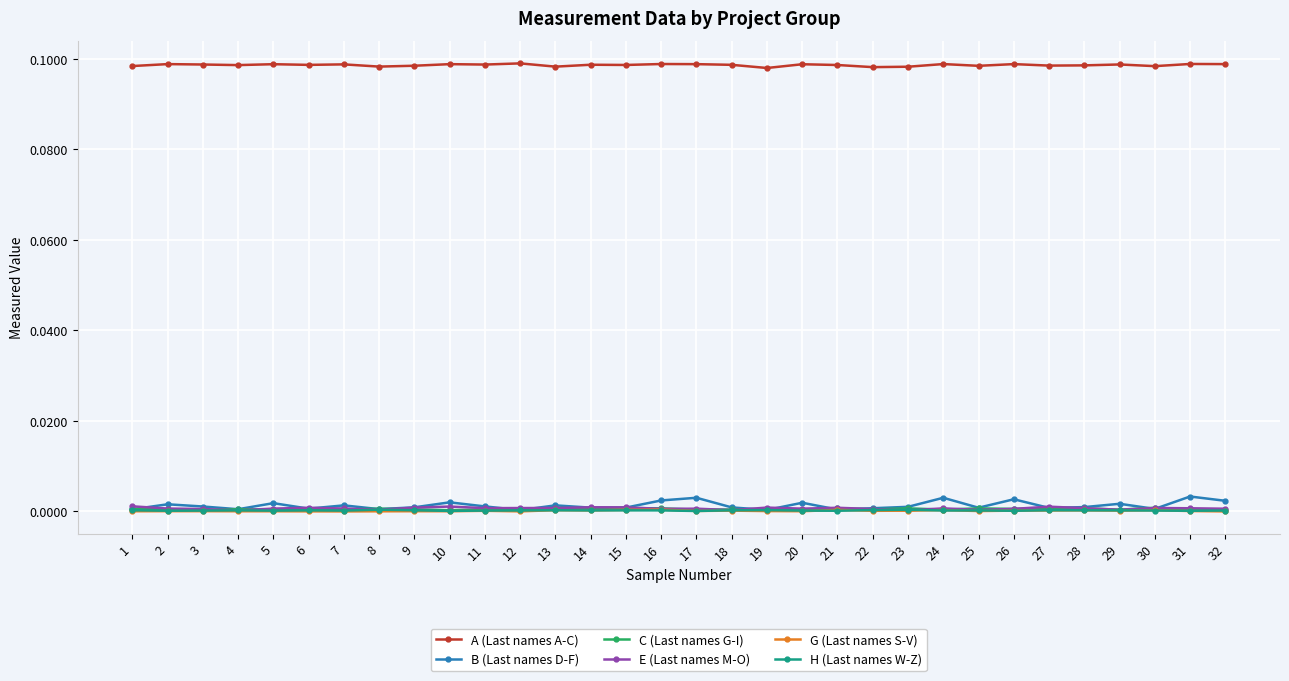

Which series has the largest range (max minus min)?

B (Last names D-F)